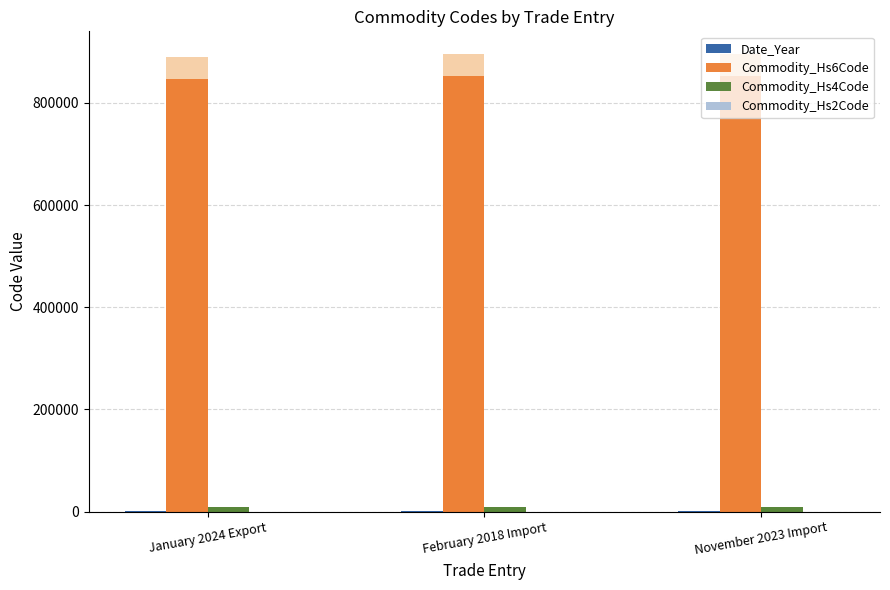

Reading left to right, what are all the values shown in this chart?

Date_Year: January 2024 Export=2024	February 2018 Import=2018	November 2023 Import=2023
Commodity_Hs6Code: January 2024 Export=847150	February 2018 Import=852580	November 2023 Import=852589
Commodity_Hs4Code: January 2024 Export=8471	February 2018 Import=8525	November 2023 Import=8525
Commodity_Hs2Code: January 2024 Export=84	February 2018 Import=85	November 2023 Import=85